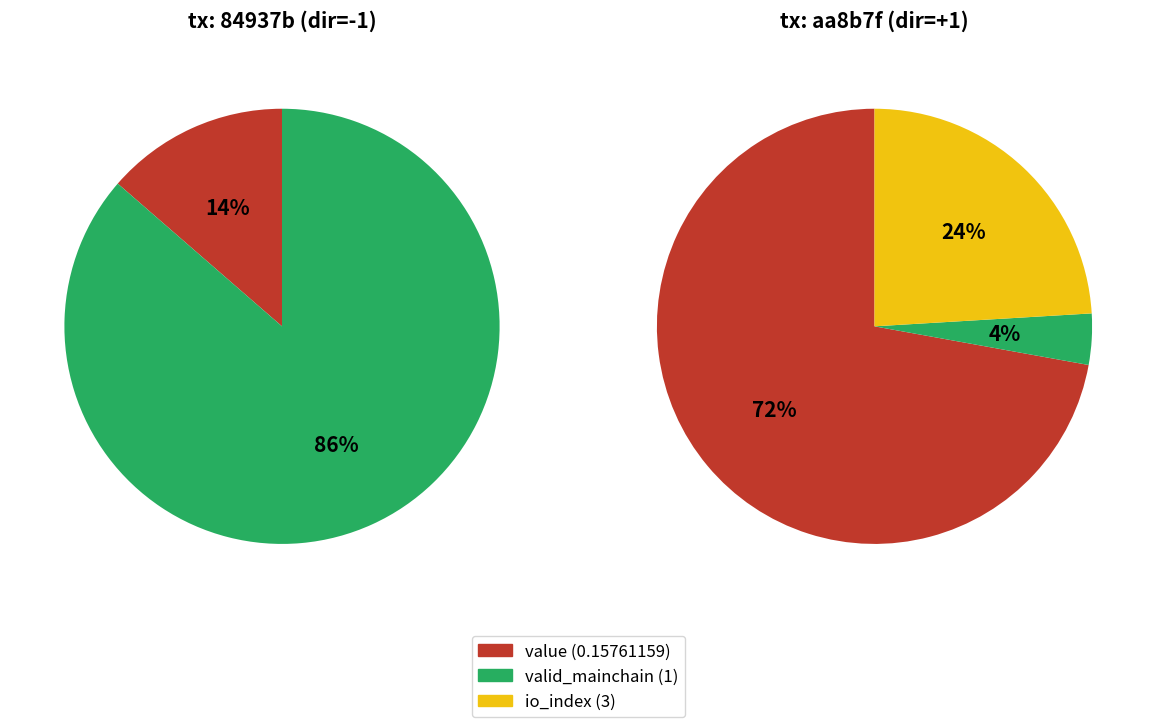

Which has a higher value, io_index or valid_mainchain?

valid_mainchain